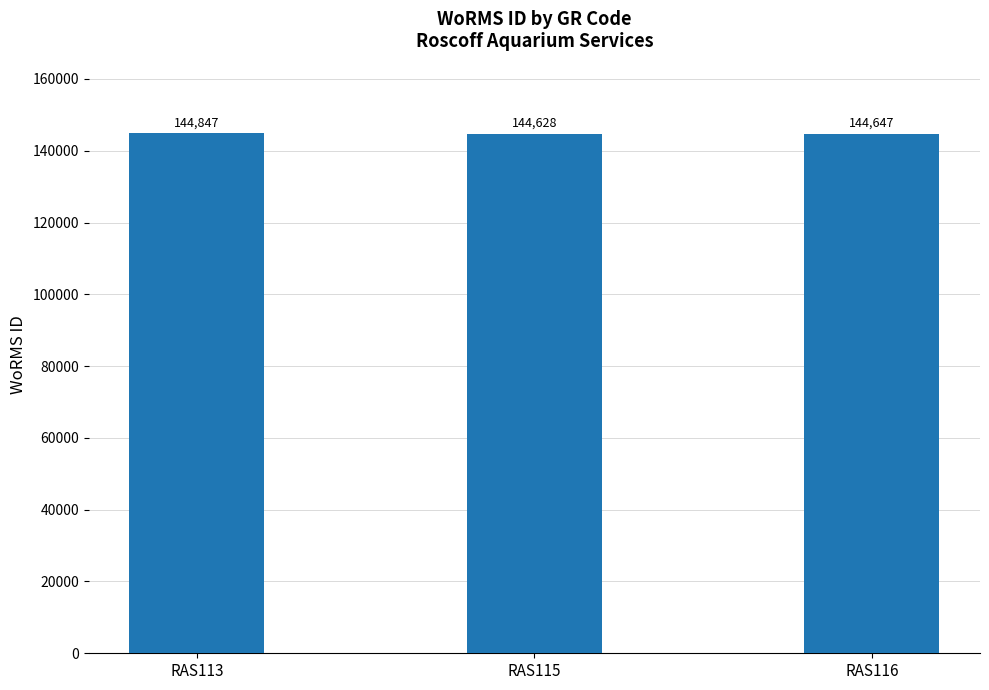

Rank the categories by value from highest to lowest.

RAS113, RAS116, RAS115